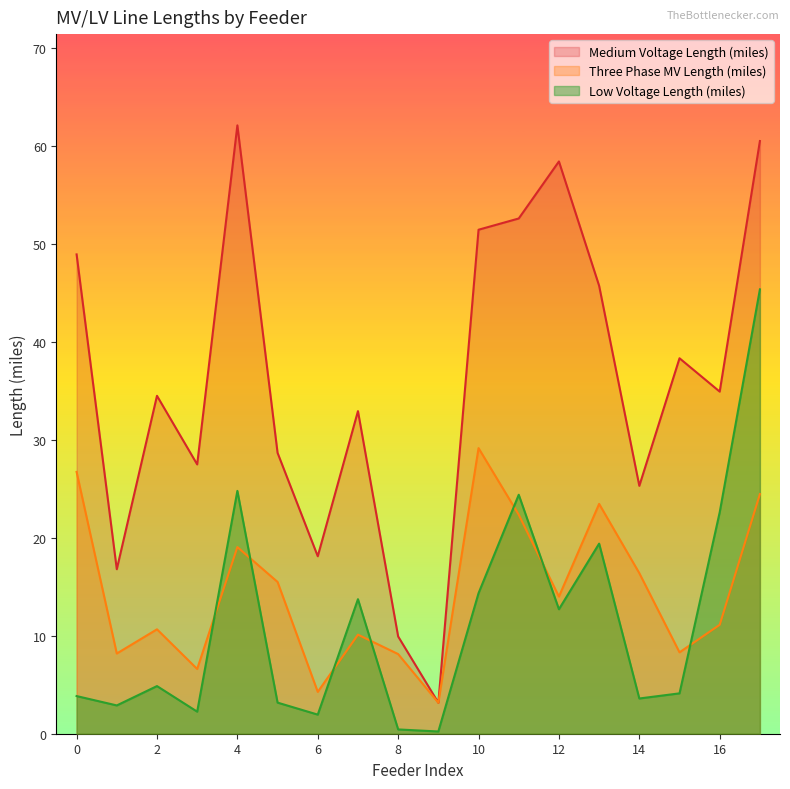

The value of Low Voltage Length (miles) at 0 is 1.0. True or false?

False